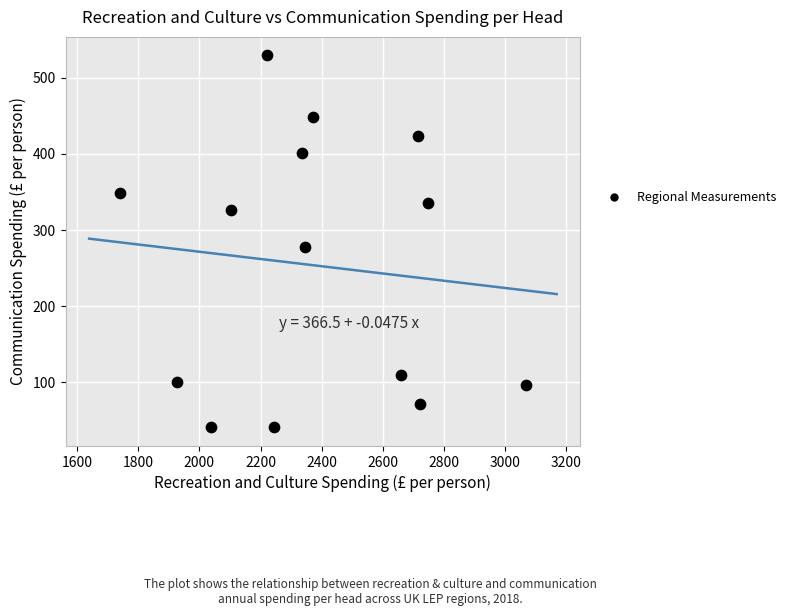

What is the range of X values (max minus min)?

1330